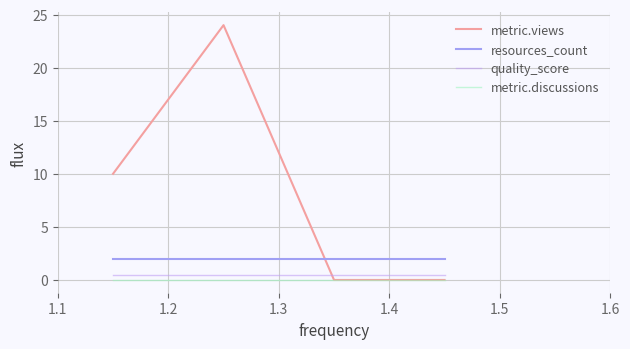

What are all the series names shown in the legend?

metric.views, resources_count, quality_score, metric.discussions